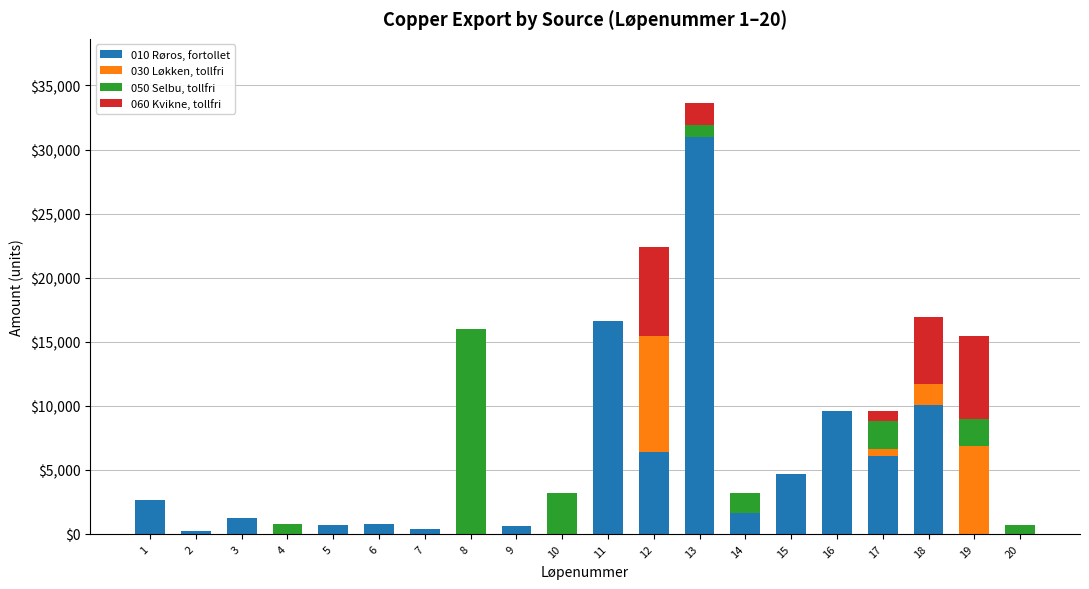

Rank the series by their maximum value, from highest to lowest.

010 Røros, fortollet, 050 Selbu, tollfri, 030 Løkken, tollfri, 060 Kvikne, tollfri